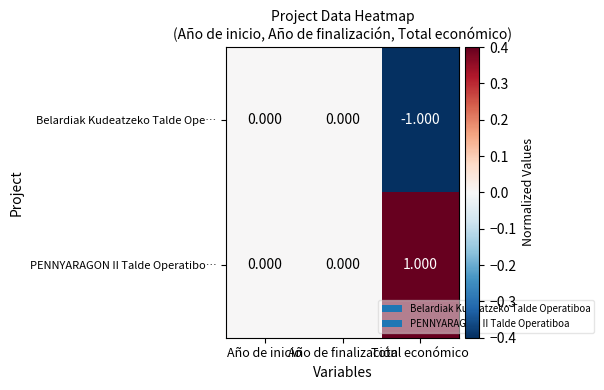

List the series in order of their peak value, highest first.

PENNYARAGON II Talde Operatibo…, Belardiak Kudeatzeko Talde Ope…